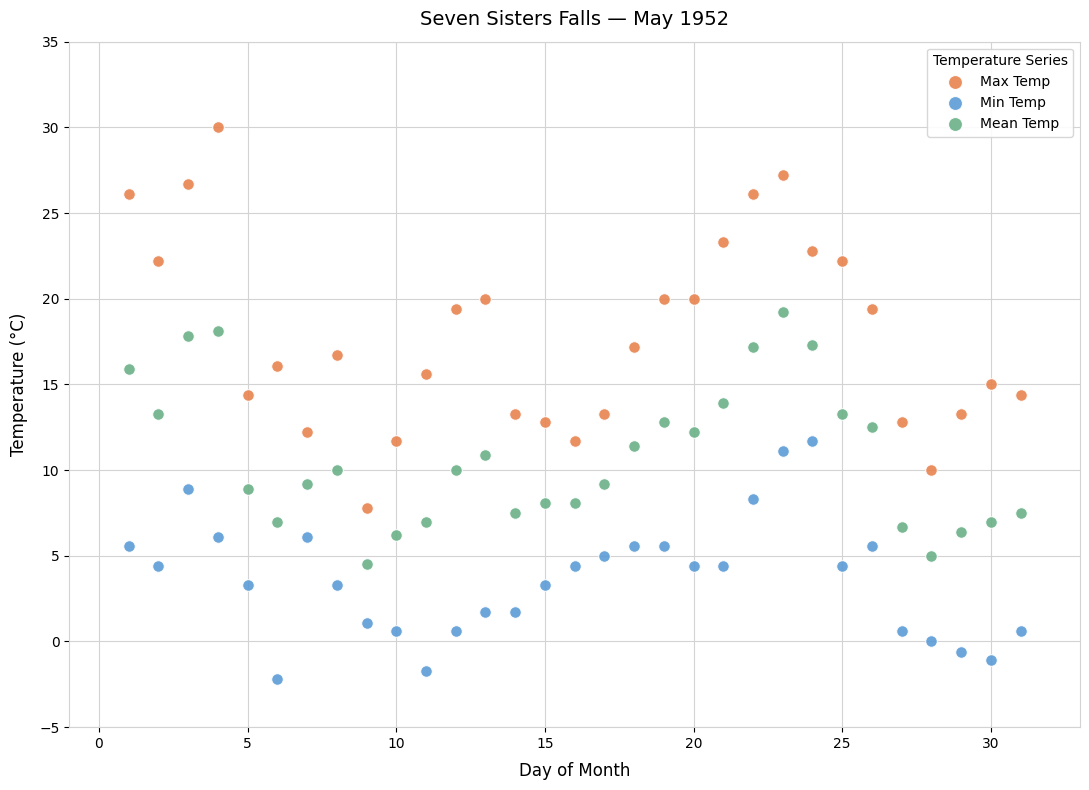

What are all the series names shown in the legend?

Max Temp, Min Temp, Mean Temp